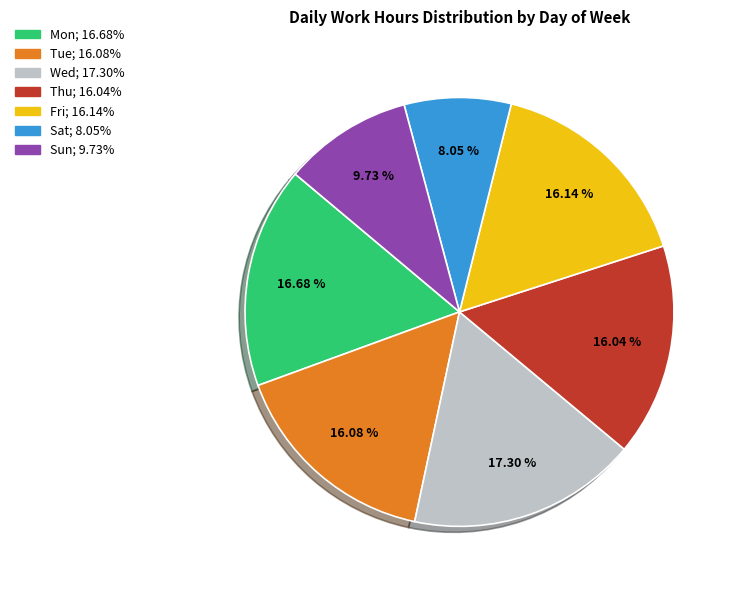

How many slices are in this pie chart?

7